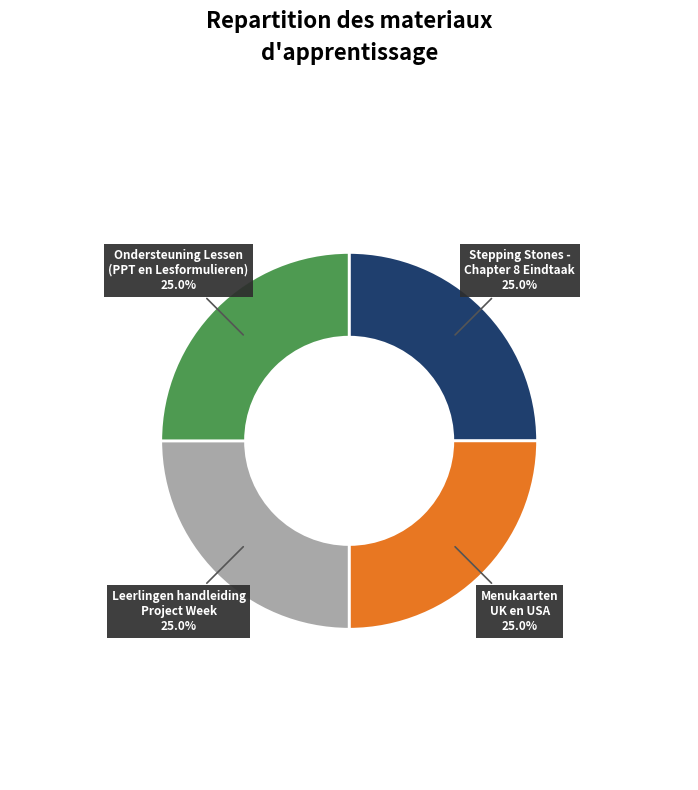

What is the total percentage of Ondersteuning Lessen (PPT en Lesformulieren) and Stepping Stones - Chapter 8 Eindtaak?

50.0%